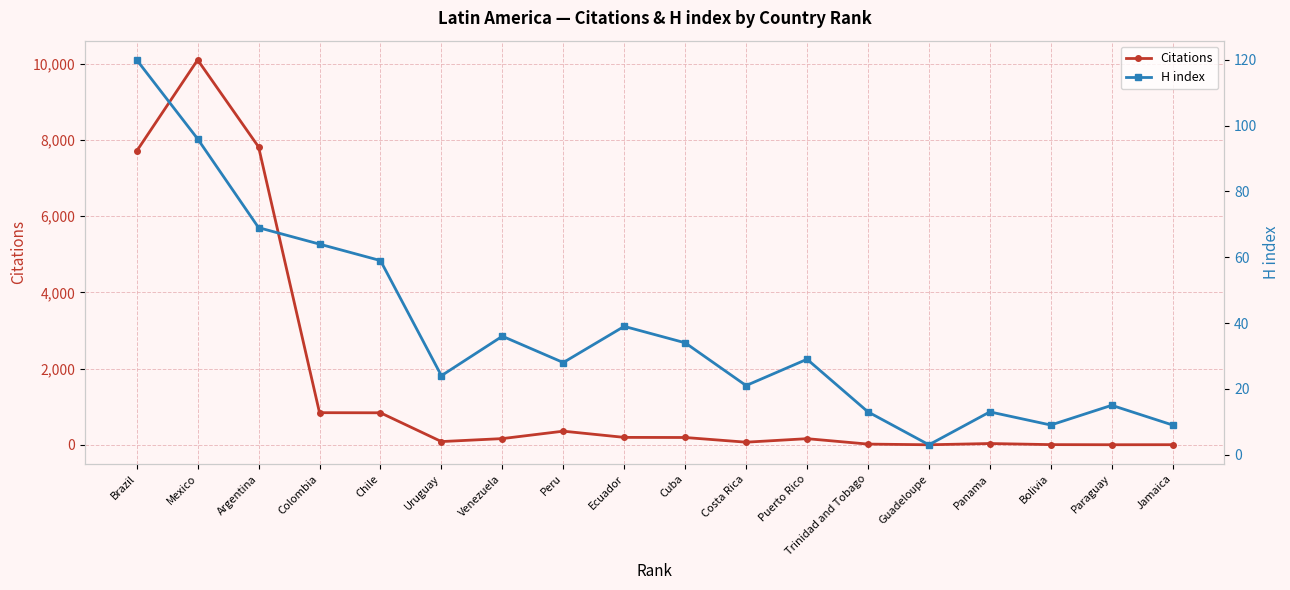

List the series in order of their peak value, lowest first.

H index, Citations